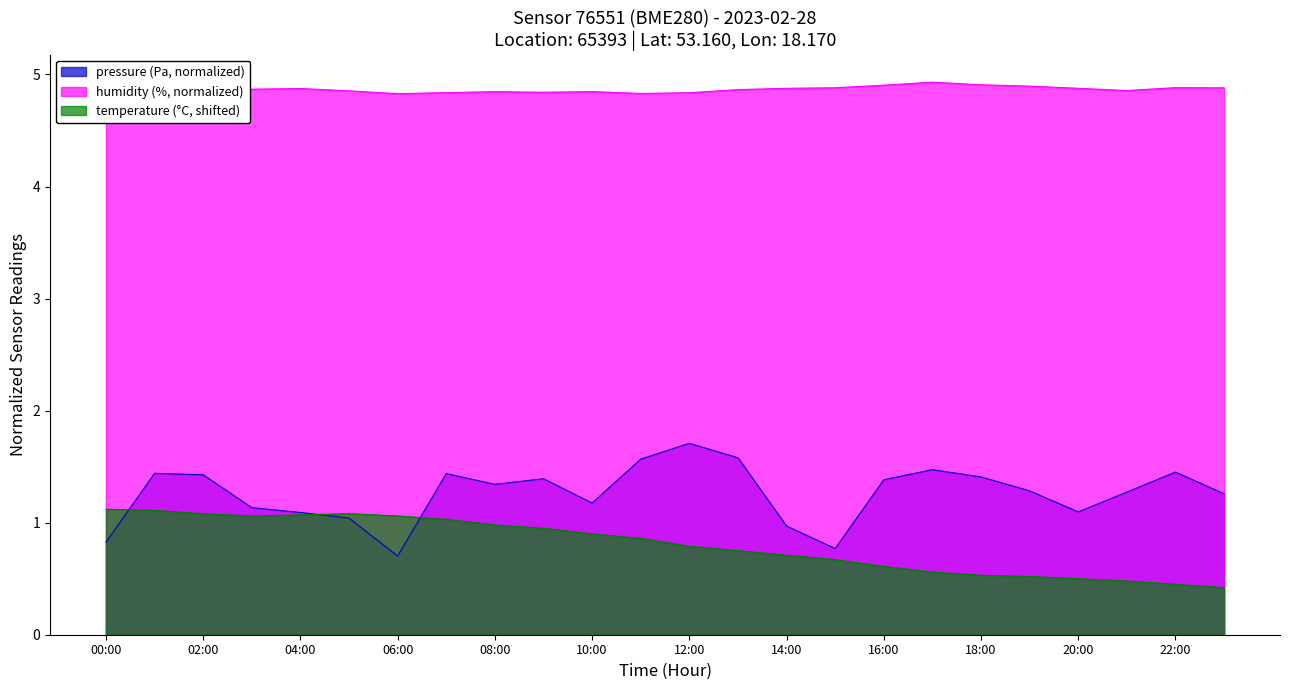

The temperature series shows 2.0 at 00:00. True or false?

False